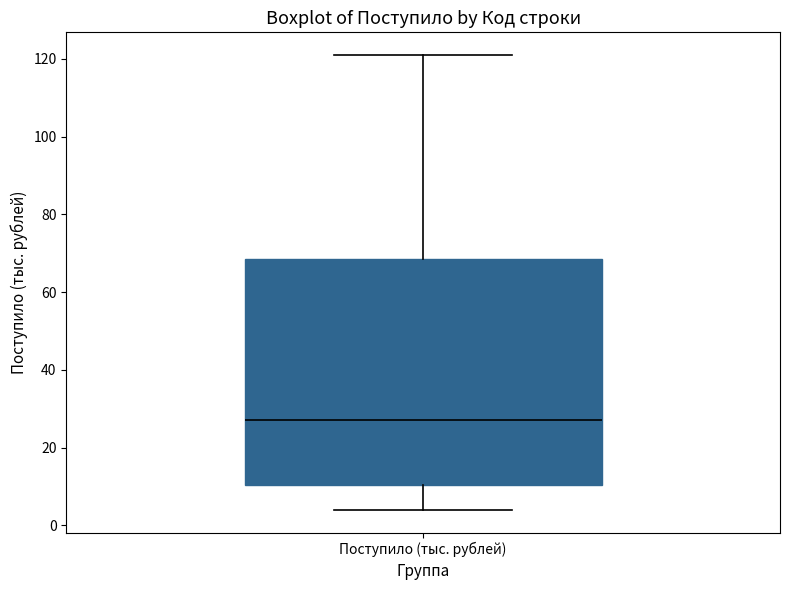

Read this box plot against the y-axis: the position of the median line, the range covered by the box, and the ends of both whiskers. The values are not printed on the chart, so give them approximately, as read against the axis.

median 28, box 10 to 68, whiskers 4 to 122